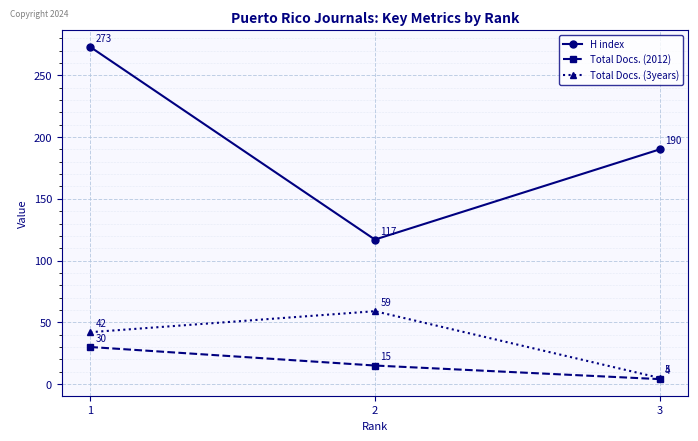

Reading left to right, extract all data points from this chart.

H index: 1=273	2=117	3=190
Total Docs. (2012): 1=30	2=15	3=4
Total Docs. (3years): 1=42	2=59	3=5